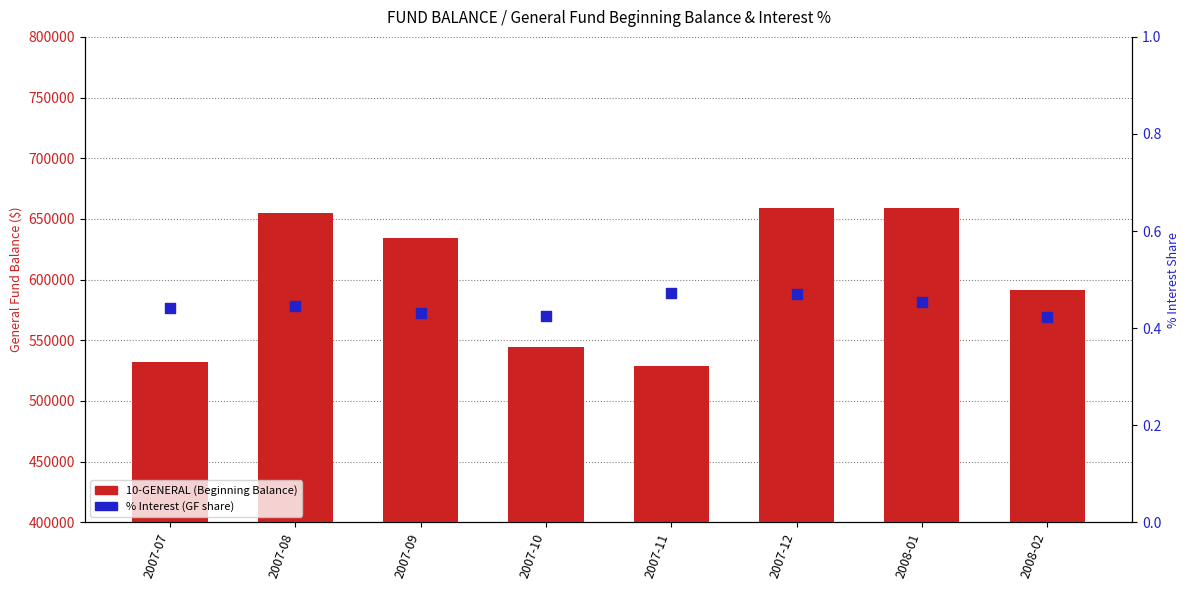

Which series has the largest total across all categories?

10-GENERAL (Beginning Balance)